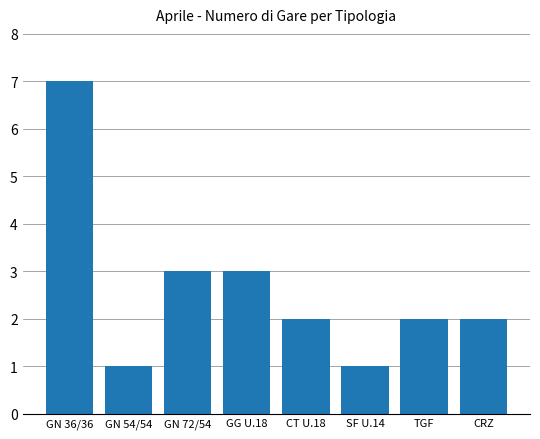

What is the label of the 2nd bar from the left?

GN 54/54